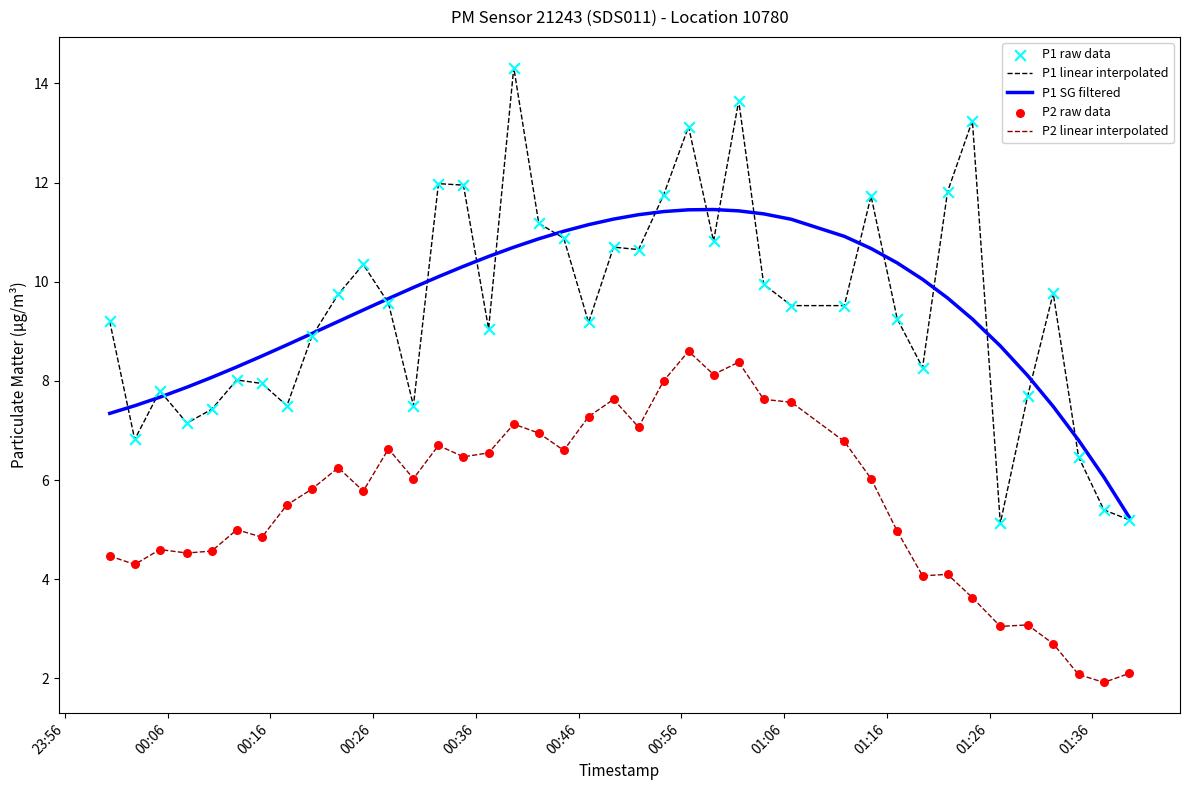

True or false: P2 linear interpolated and P1 SG filtered cross at least once.

False